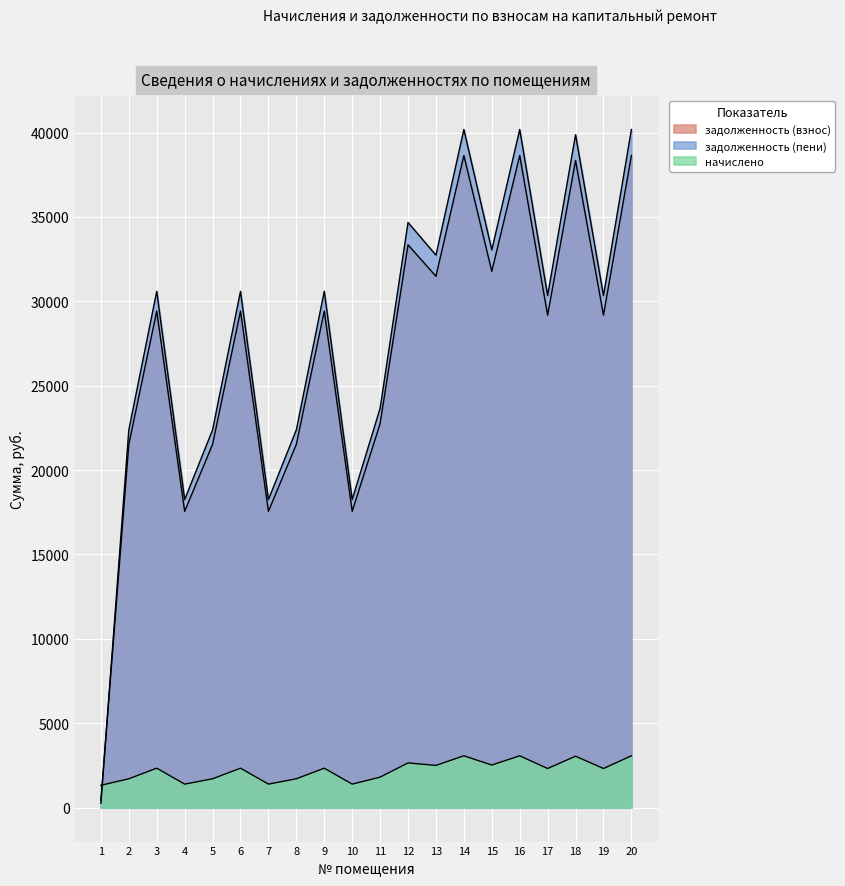

Reading left to right, list all the values displayed in this chart.

задолженность (взнос): 1=435.5	2=21527.6	3=29422.8	4=17555.7	5=21527.6	6=29422.8	7=17555.7	8=21527.6	9=29422.8	10=17555.7	11=22753.7	12=33345.8	13=31482.3	14=38642.0	15=31776.7	16=38642.0	17=29177.7	18=38347.6	19=29177.7	20=38642.0
задолженность (пени): 1=256.1	2=22383.7	3=30592.8	4=18253.8	5=22383.7	6=30592.8	7=18253.8	8=22383.7	9=30592.8	10=18253.8	11=23658.5	12=34671.8	13=32734.2	14=40178.6	15=33040.3	16=40178.6	17=30338.0	18=39872.5	19=30338.0	20=40178.6
начислено: 1=1326.0	2=1712.1	3=2340.0	4=1396.2	5=1712.1	6=2340.0	7=1396.2	8=1712.1	9=2340.0	10=1396.2	11=1809.6	12=2652.0	13=2503.8	14=3073.2	15=2527.2	16=3073.2	17=2320.5	18=3049.8	19=2320.5	20=3073.2